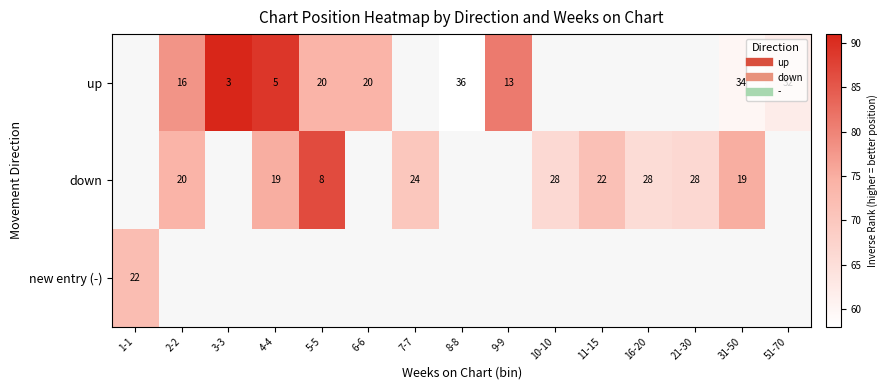

How many series are shown in this chart?

3